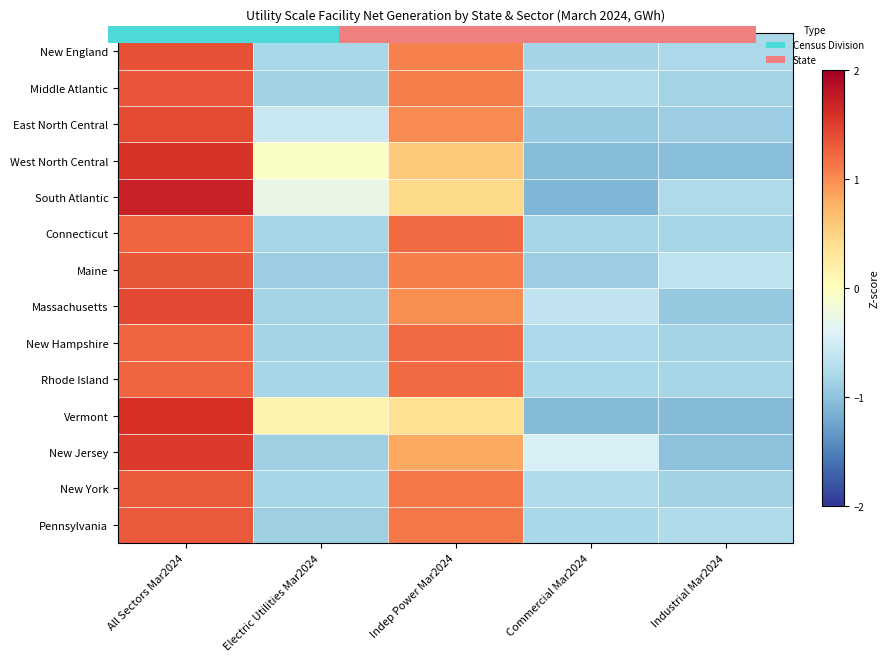

What is the spread (max minus min) of values at Commercial Mar2024?

0.7